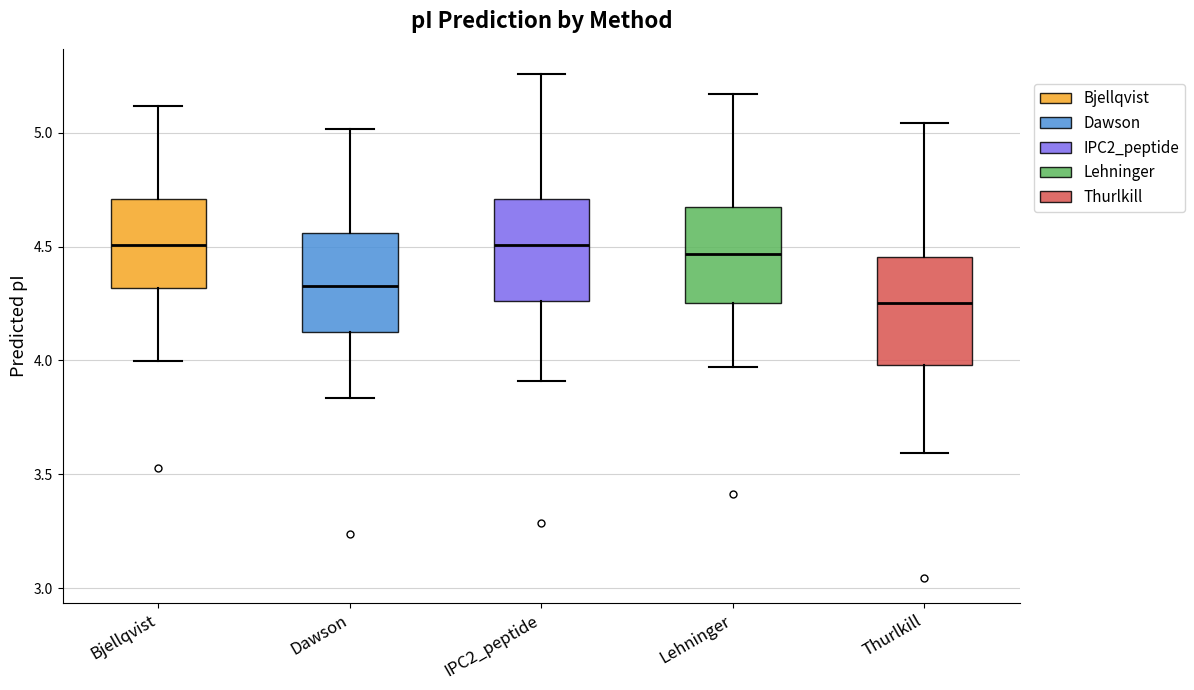

Reading left to right, read every box against the y-axis: the position of its median line, the range the box covers, and the ends of its whiskers. The values are not printed on the chart, so give them approximately, as read against the axis.

Bjellqvist: median 4.50, box 4.30 to 4.70, whiskers 4.00 to 5.10
Dawson: median 4.35, box 4.15 to 4.55, whiskers 3.85 to 5.00
IPC2_peptide: median 4.50, box 4.25 to 4.70, whiskers 3.90 to 5.25
Lehninger: median 4.45, box 4.25 to 4.65, whiskers 3.95 to 5.15
Thurlkill: median 4.25, box 4.00 to 4.45, whiskers 3.60 to 5.05